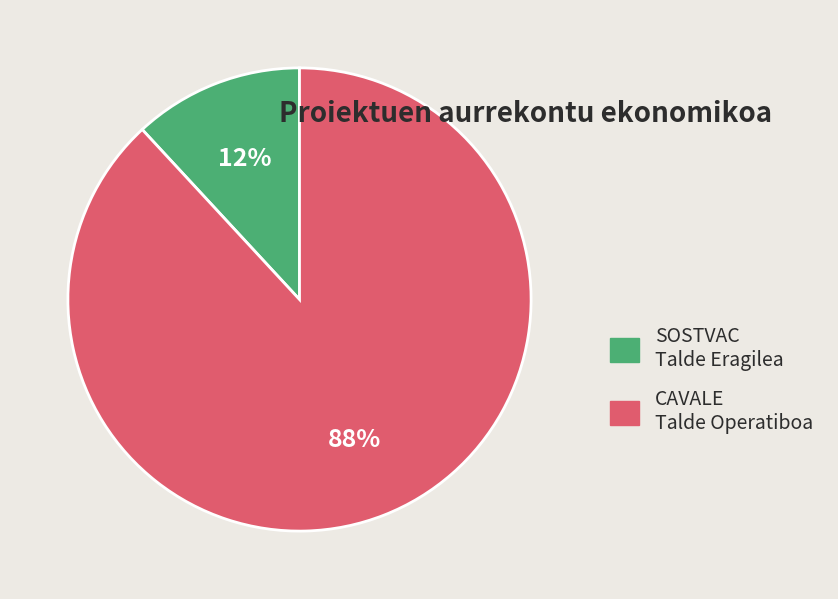

To the nearest percent, what is the combined percentage of SOSTVAC and CAVALE?

100%